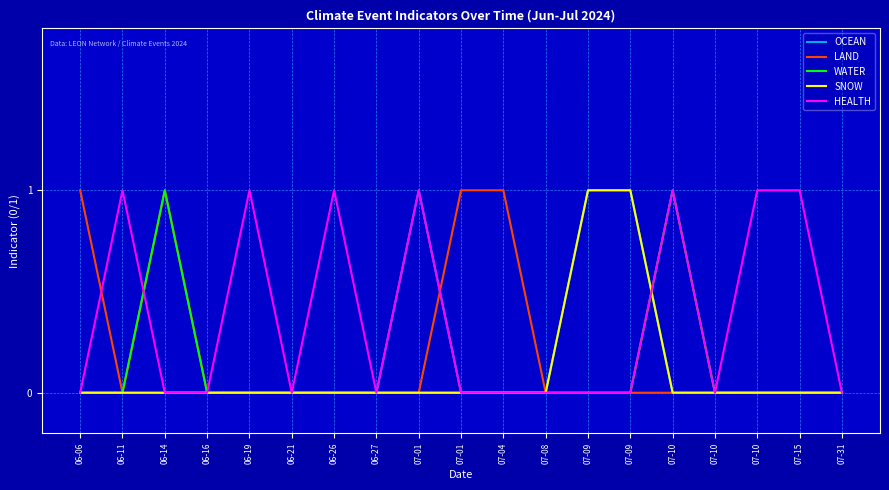

At which category does LAND reach its first local valley?

06-11